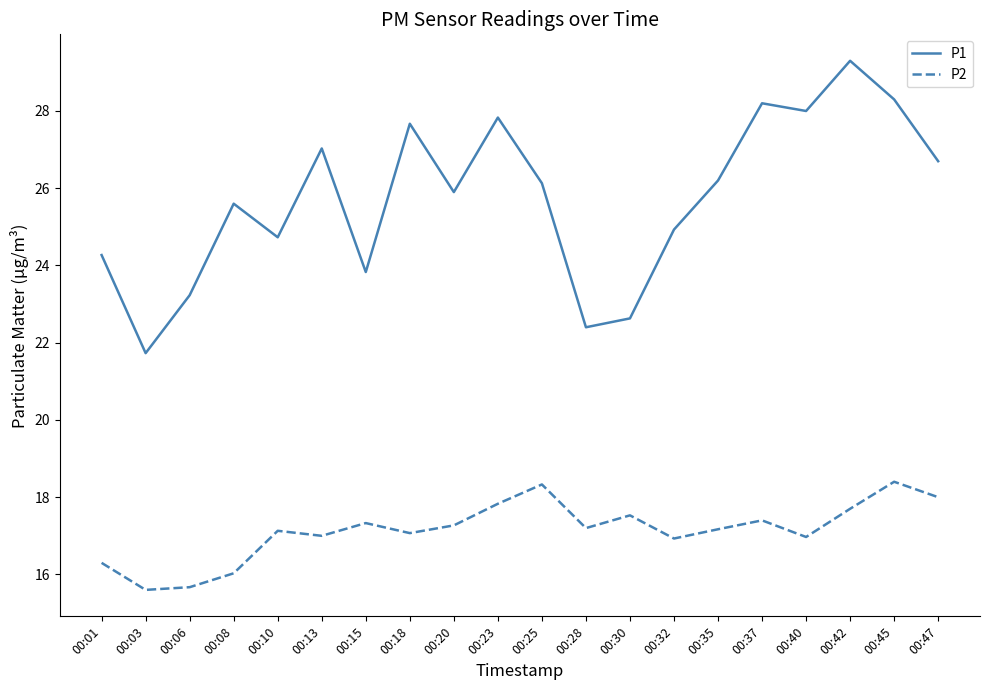

What is the difference between the highest and lowest values at 00:23?

10.0